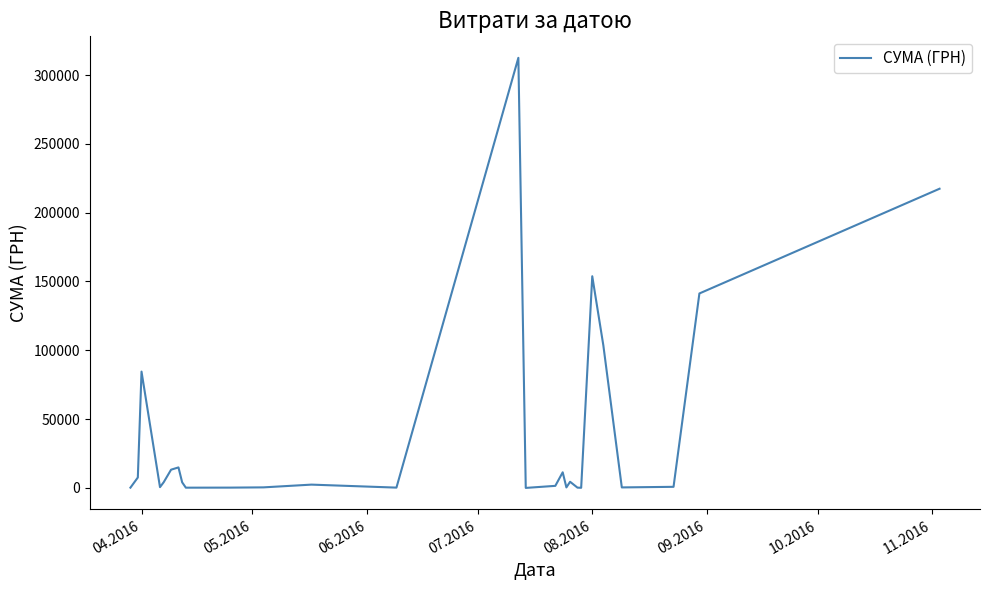

What is the difference between the maximum and minimum values?

312518.8